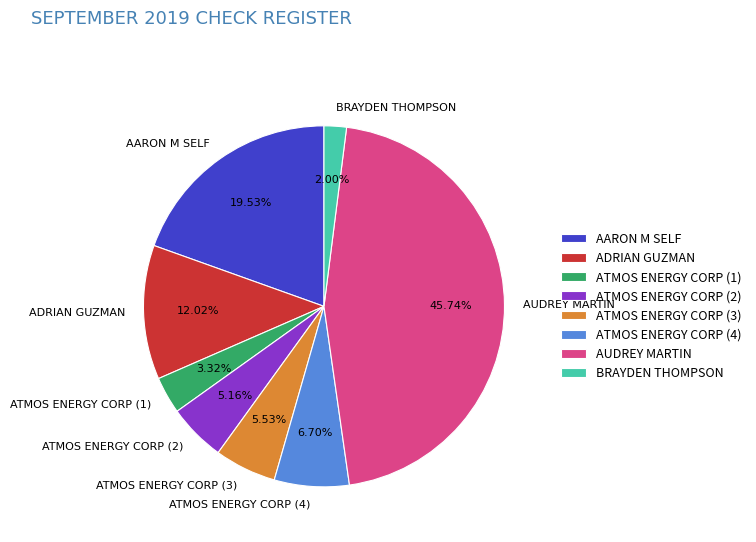

What percentage is the ADRIAN GUZMAN slice, to the nearest percent?

12%